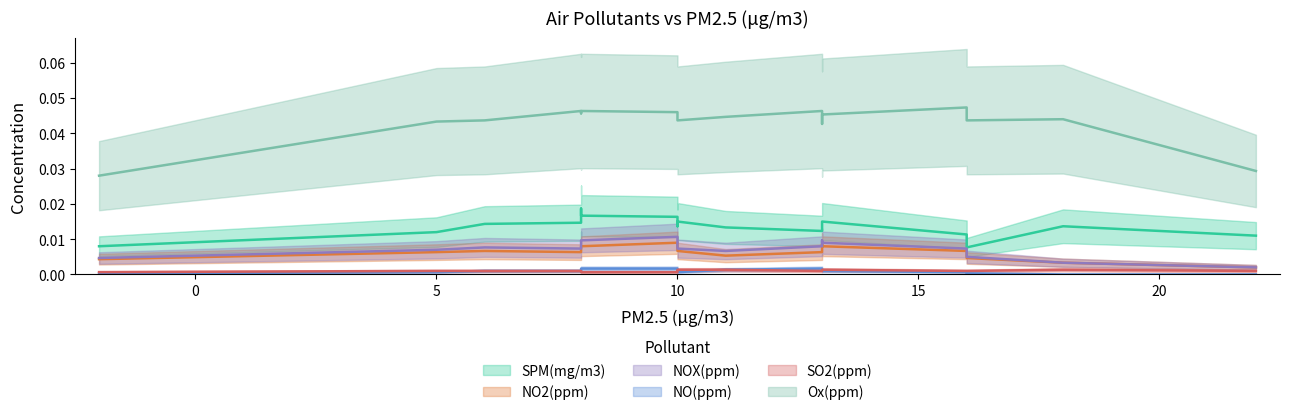

Rank the series at 8 from highest to lowest value.

Ox(ppm), SPM(mg/m3), NOX(ppm), NO2(ppm), NO(ppm), SO2(ppm)